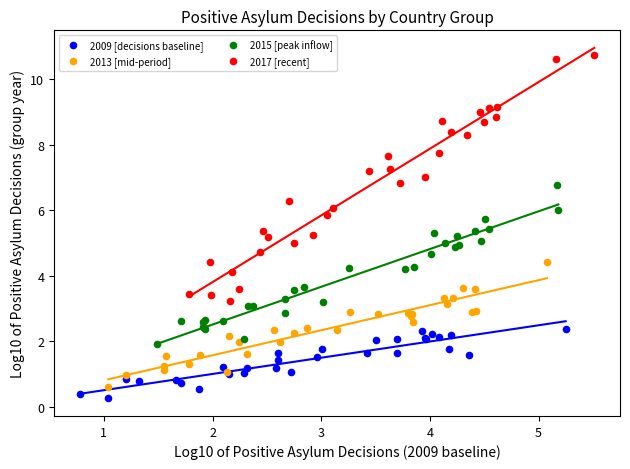

Which series reaches the maximum Y coordinate?

2017 [recent]